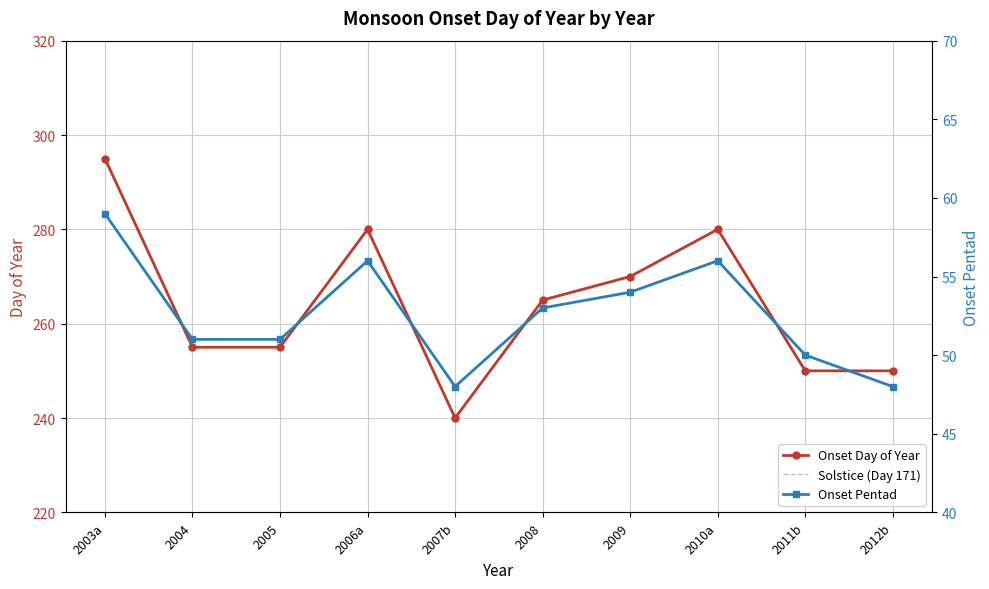

What is the smallest value displayed?

240